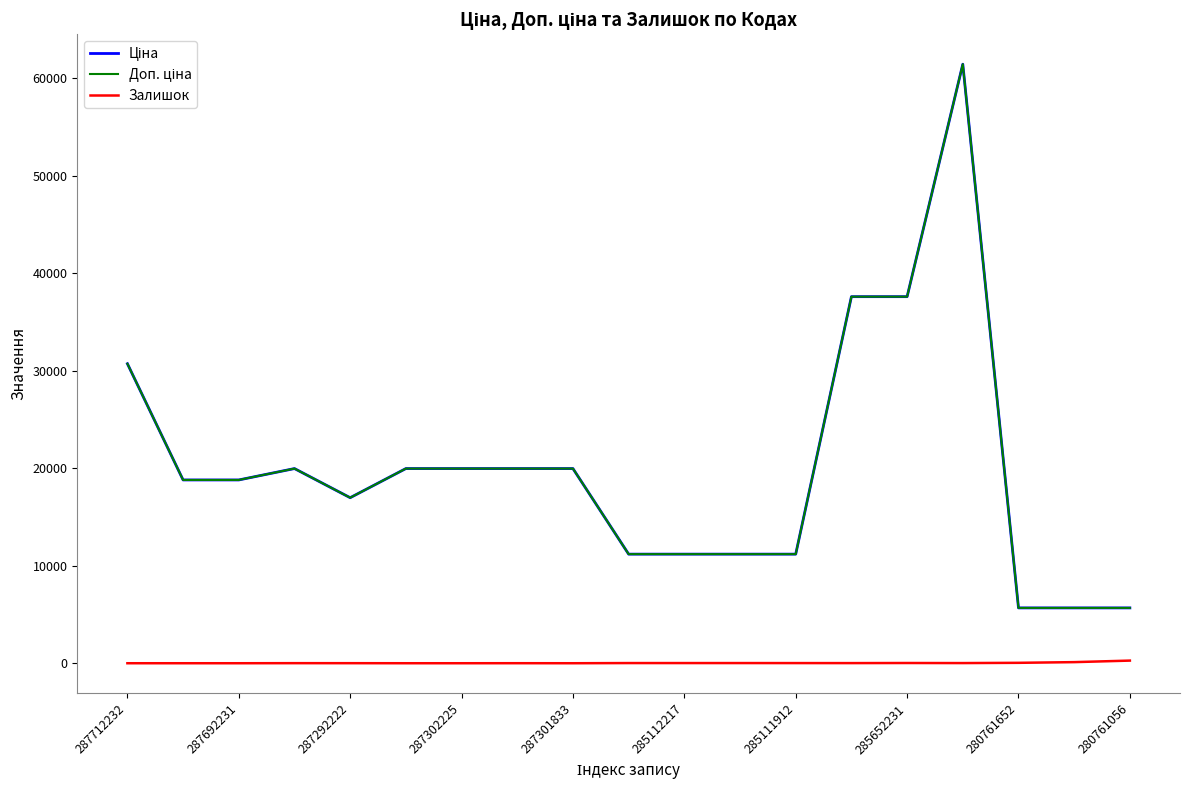

Does the chart display data point markers on the line(s)?

No